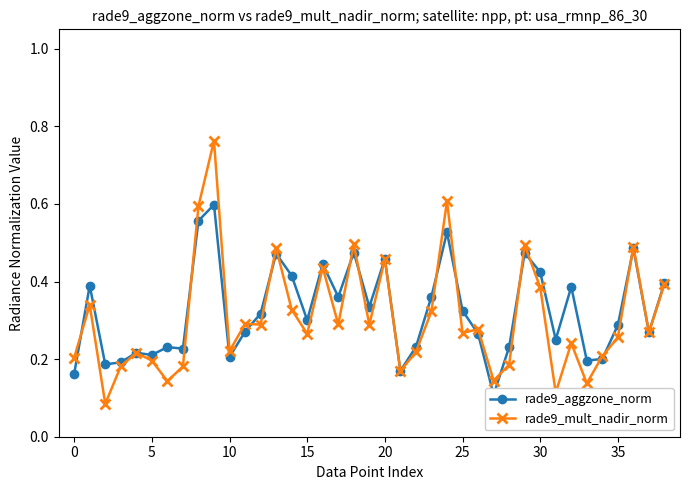

What are all the series names shown in the legend?

rade9_aggzone_norm, rade9_mult_nadir_norm